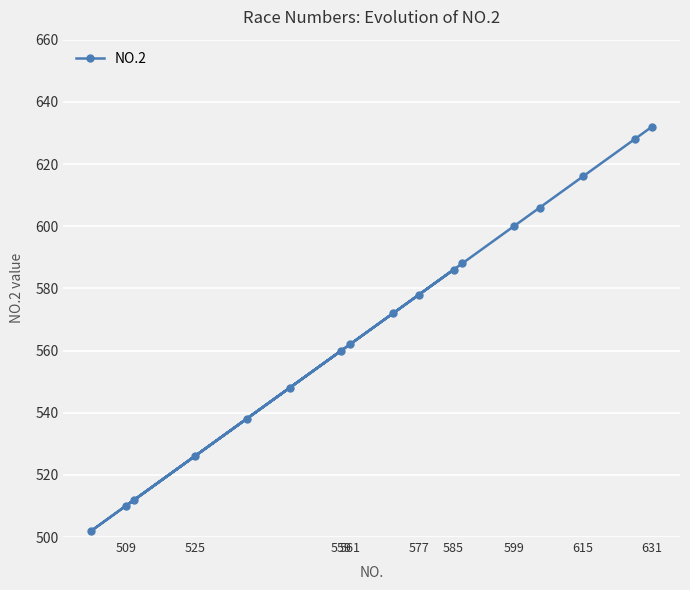

Reading left to right, list all the values displayed in this chart.

502	510	512	526	538	548	560	562	572	578	586	588	600	606	616	628	632